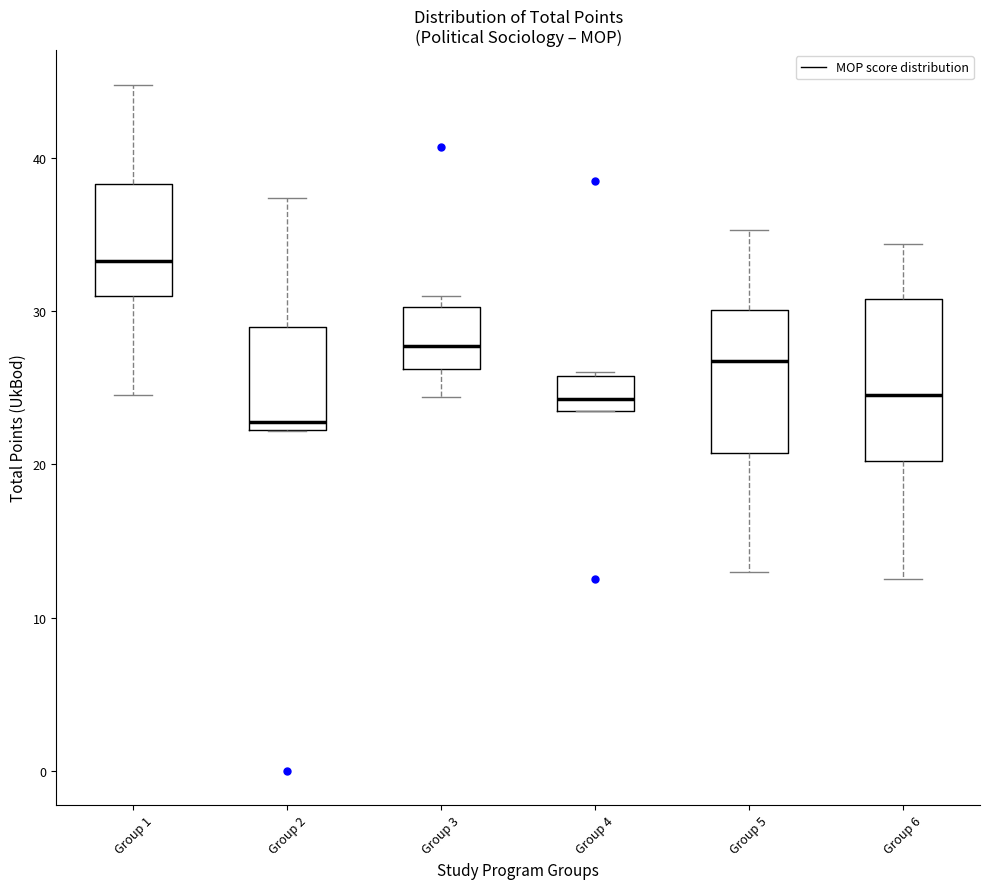

Which box has the highest median line?

Group 1